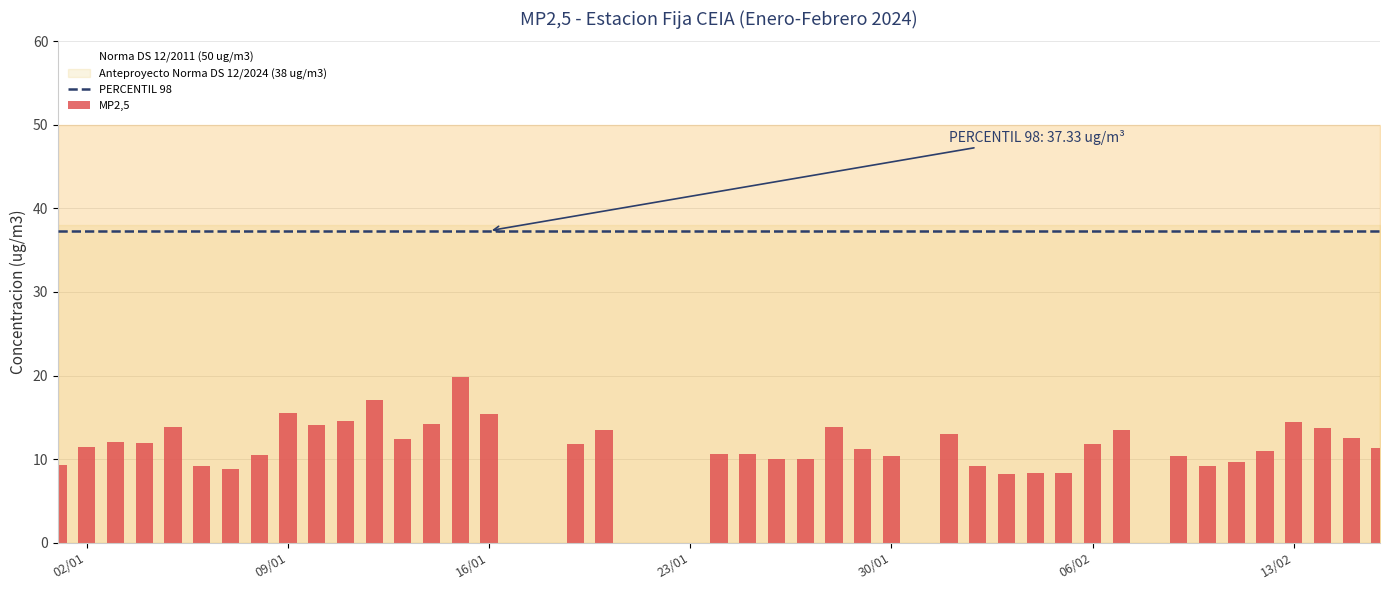

What is the difference between the maximum and minimum values in the MP2,5 series?

11.6